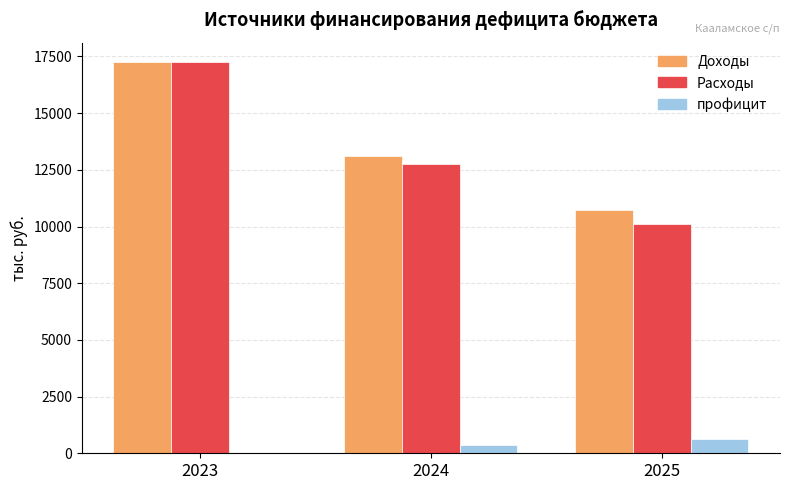

What is the maximum value shown in the chart?

17248.9